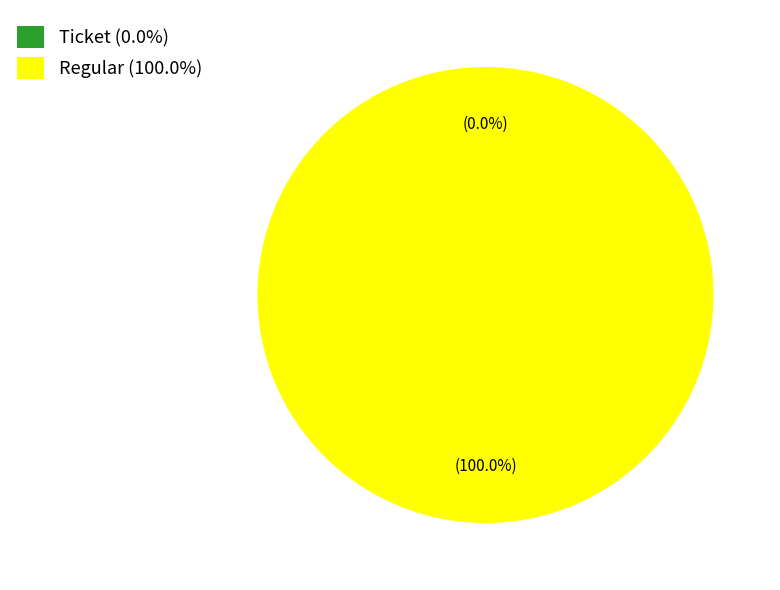

To the nearest percent, what is the combined percentage of Regular (tx_type) and Ticket (tx_type)?

100%